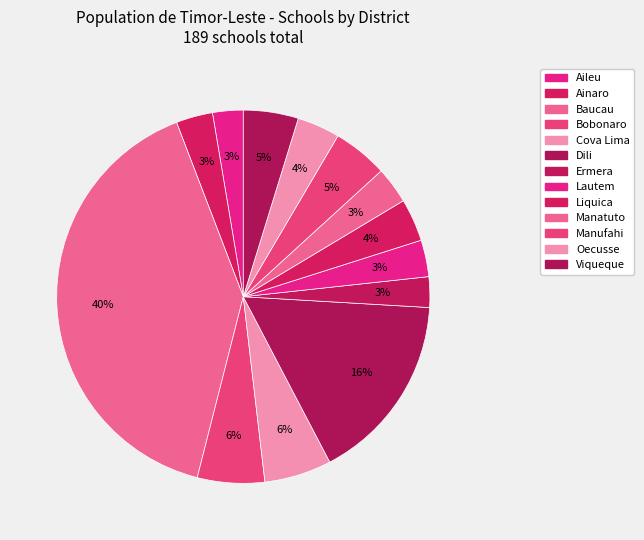

Which has a higher value, Baucau or Bobonaro?

Baucau